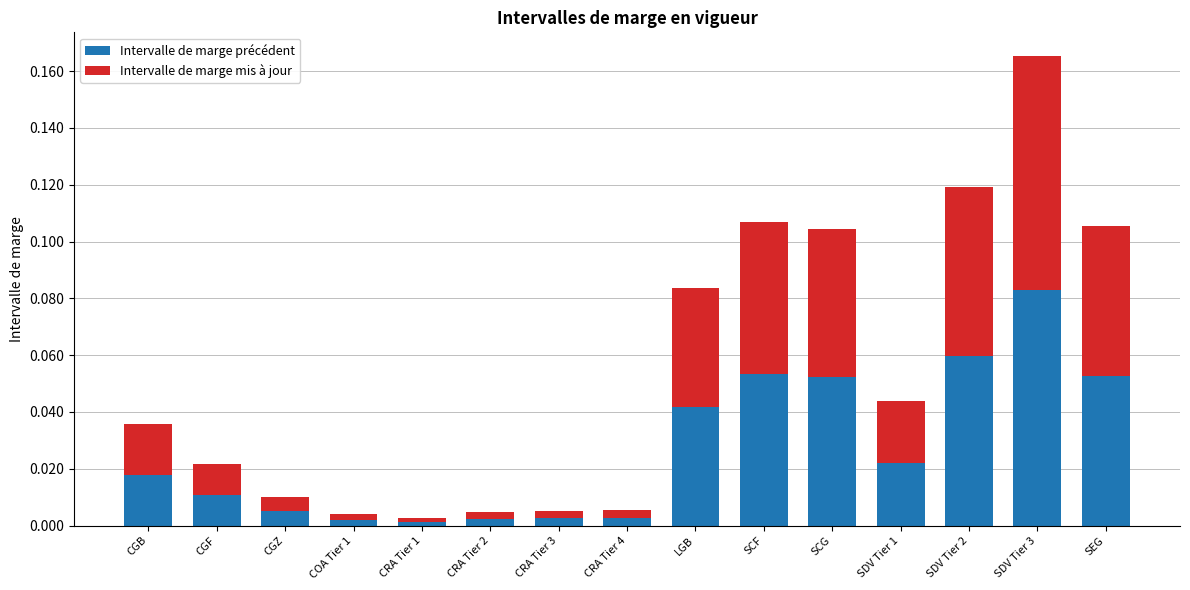

What is the sum of all Intervalle de marge précédent values?

0.4